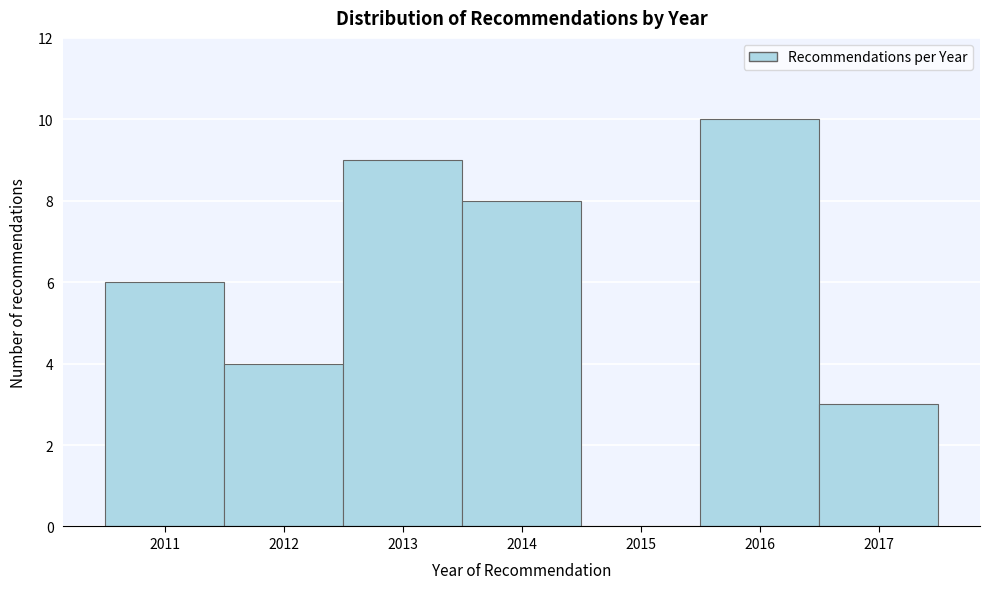

Reading left to right, list every bar in this chart as the range it spans on the x-axis followed by its height. The values are not printed on the chart, so give them approximately, as read against the axis.

2010.5 to 2011.5: 6
2011.5 to 2012.5: 4
2012.5 to 2013.5: 9
2013.5 to 2014.5: 8
2014.5 to 2015.5: 0
2015.5 to 2016.5: 10
2016.5 to 2017.5: 3